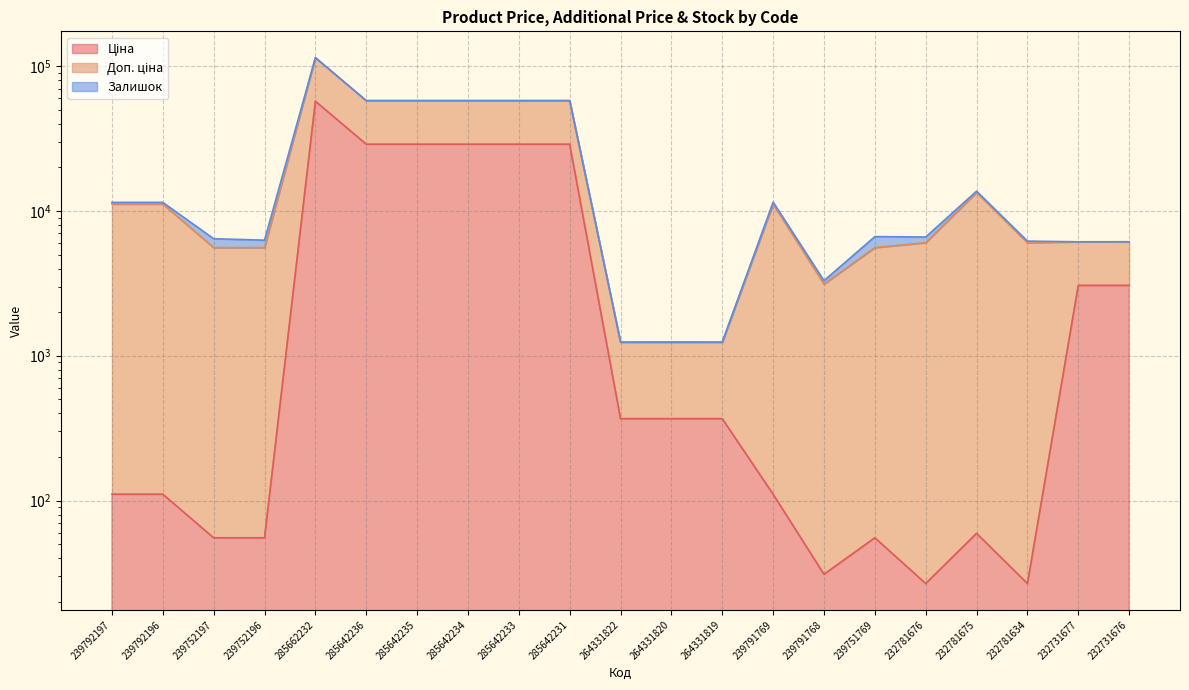

What is the spread (max minus min) of values at 239791768?

3268.0